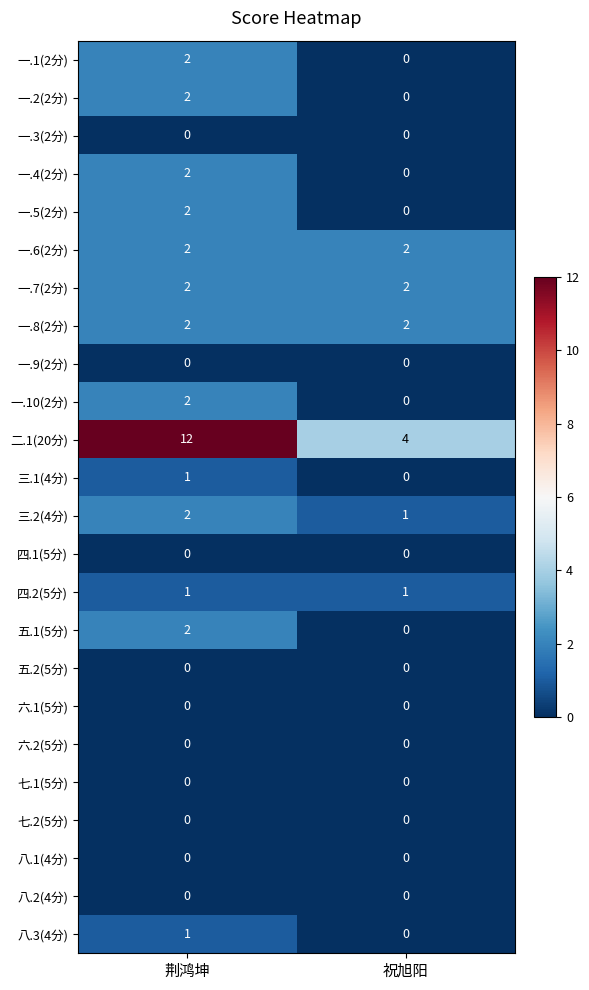

Is it true that 七.2(5分) equals 0 at 荆鸿坤?

True